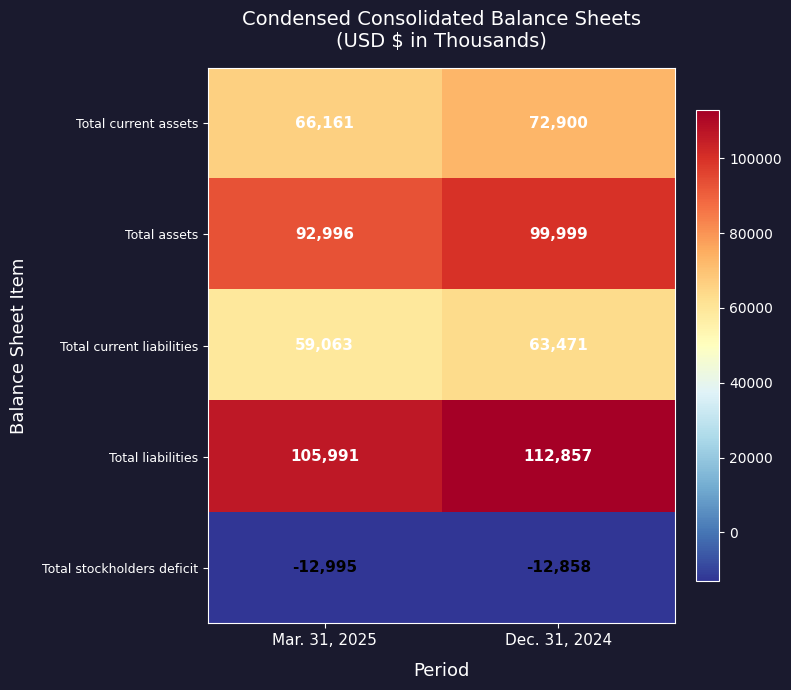

Which series has the widest spread of values?

Total assets